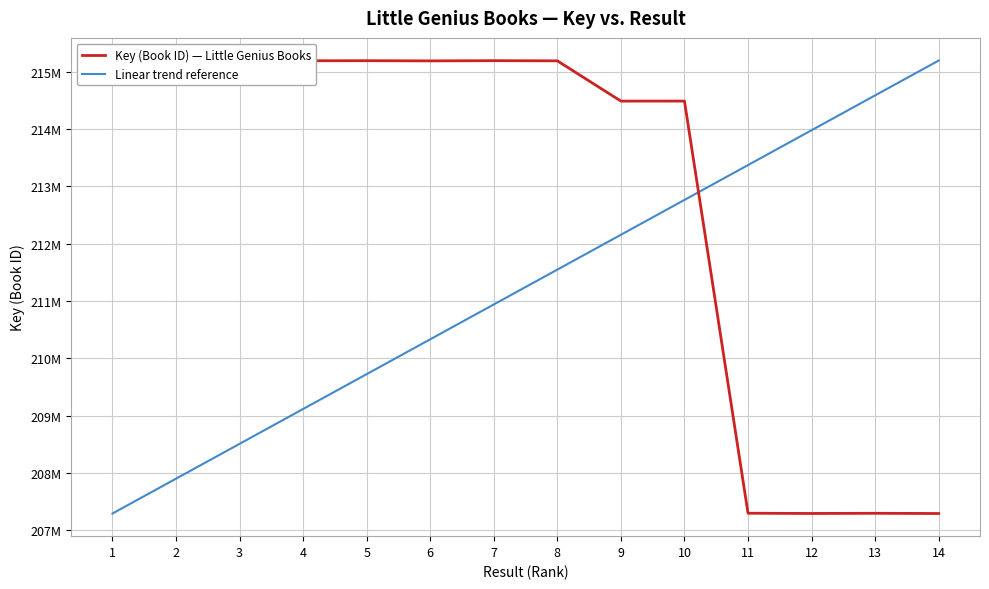

How many distinct data groups are displayed?

2